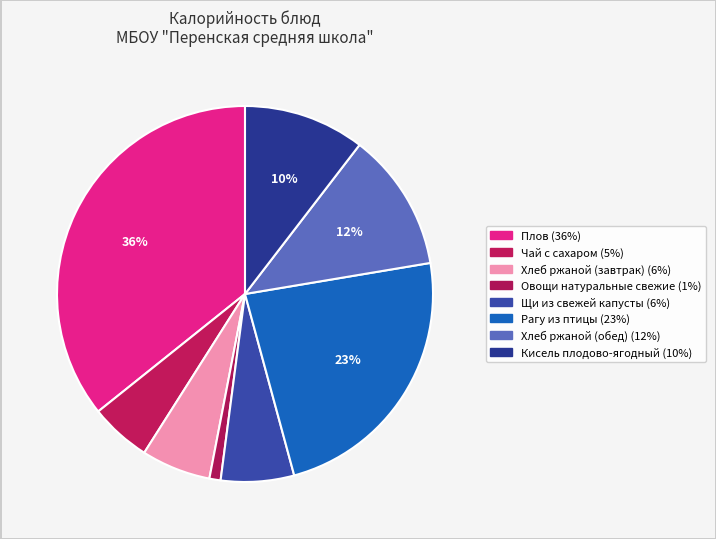

What is the change in value from Чай с сахаром to Рагу из птицы?

+207.4